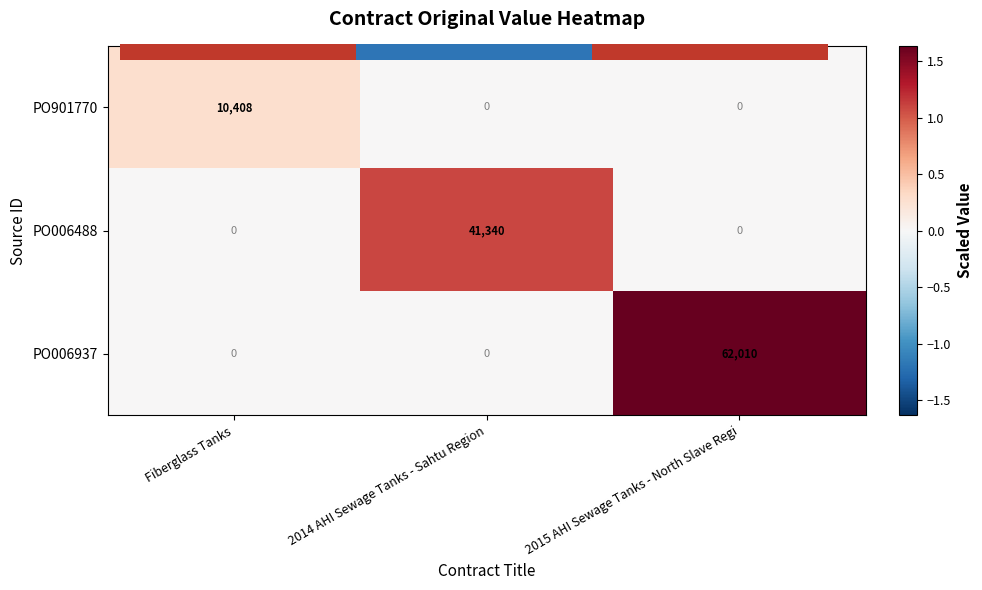

List the labels in order of PO006937 value, largest first.

2015 AHI Sewage Tanks - North Slave Regi, Fiberglass Tanks, 2014 AHI Sewage Tanks - Sahtu Region